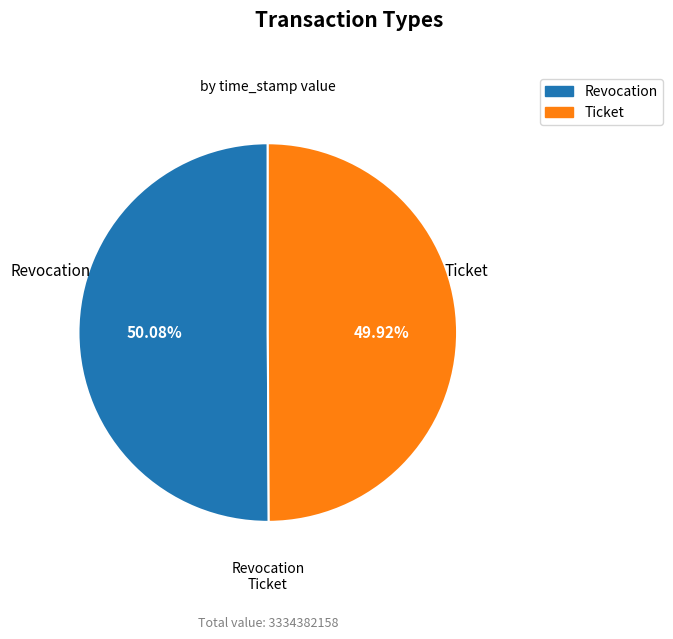

To the nearest percent, what is the average slice percentage?

50%